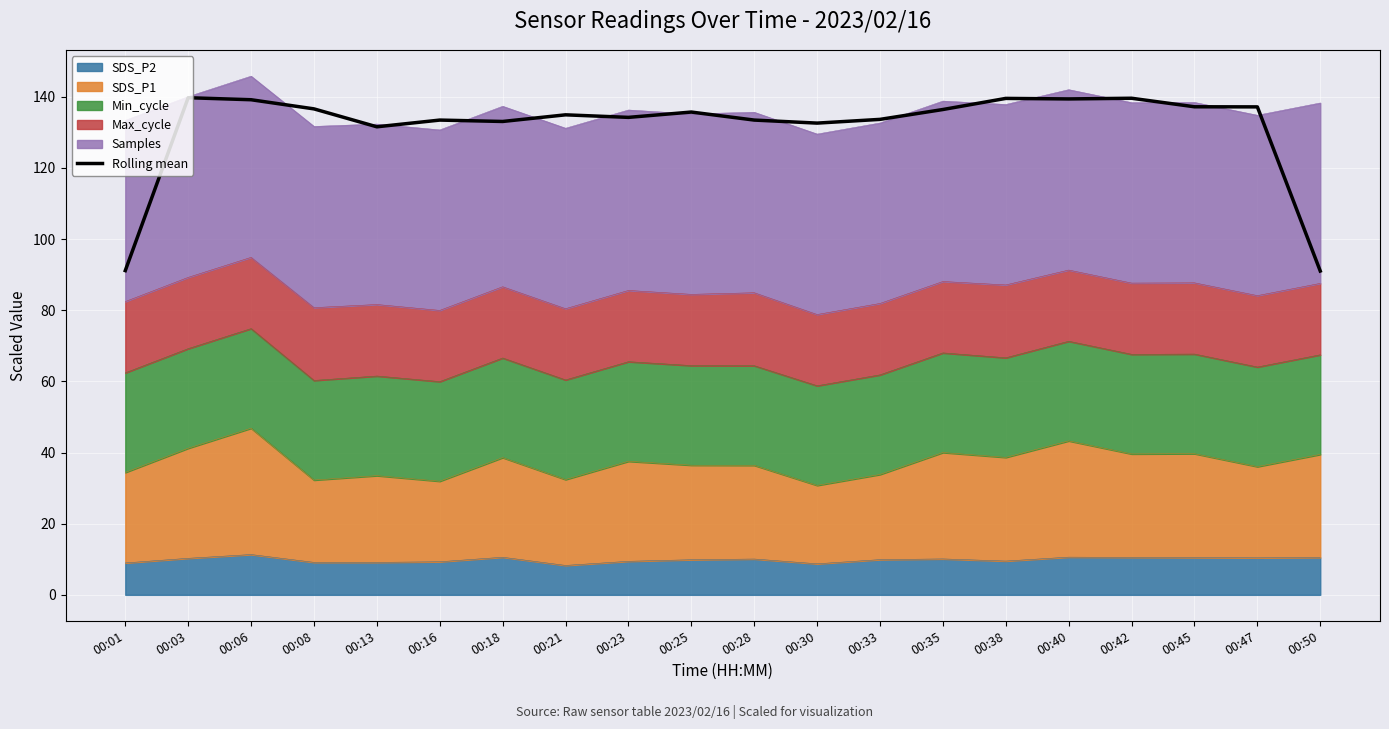

At which category does the data reach its first local peak?

00:03